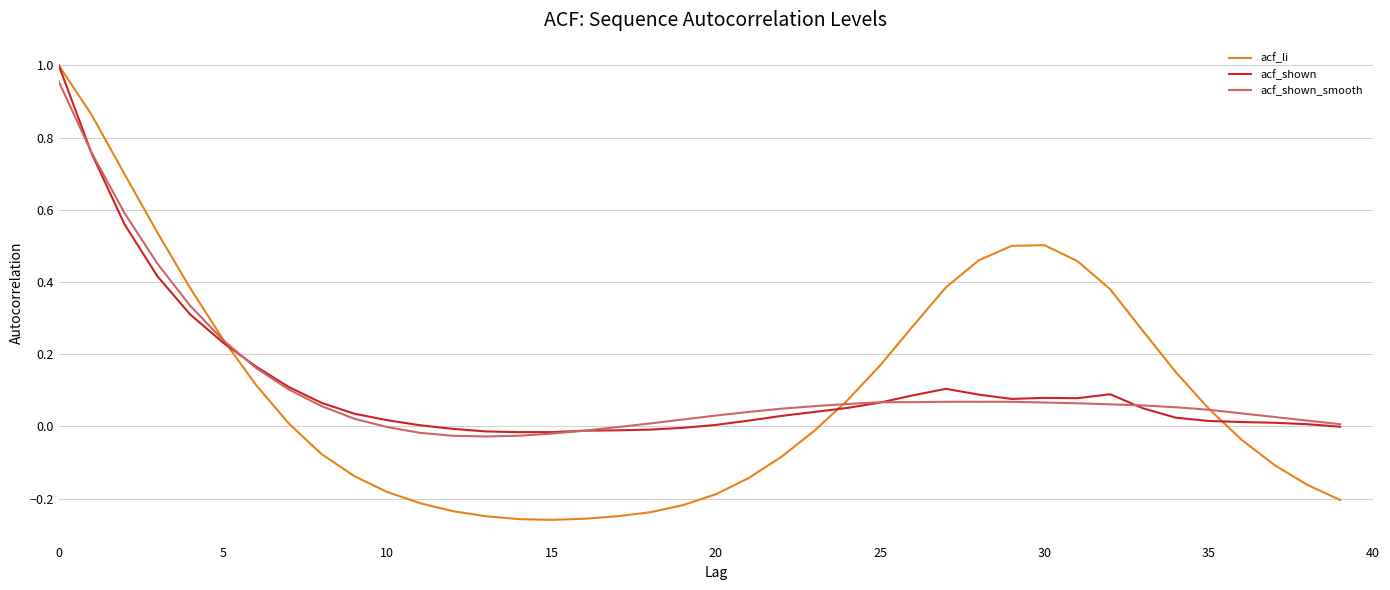

Which series ends up on top after the final intersection of acf_shown and acf_shown_smooth?

acf_shown_smooth